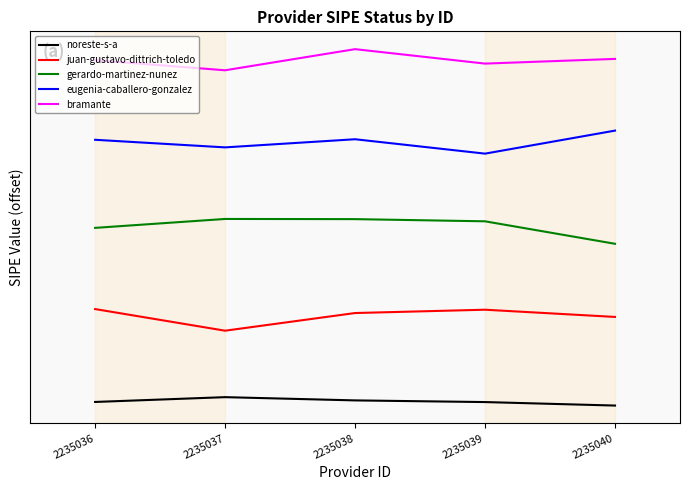

How many distinct data groups are displayed?

5